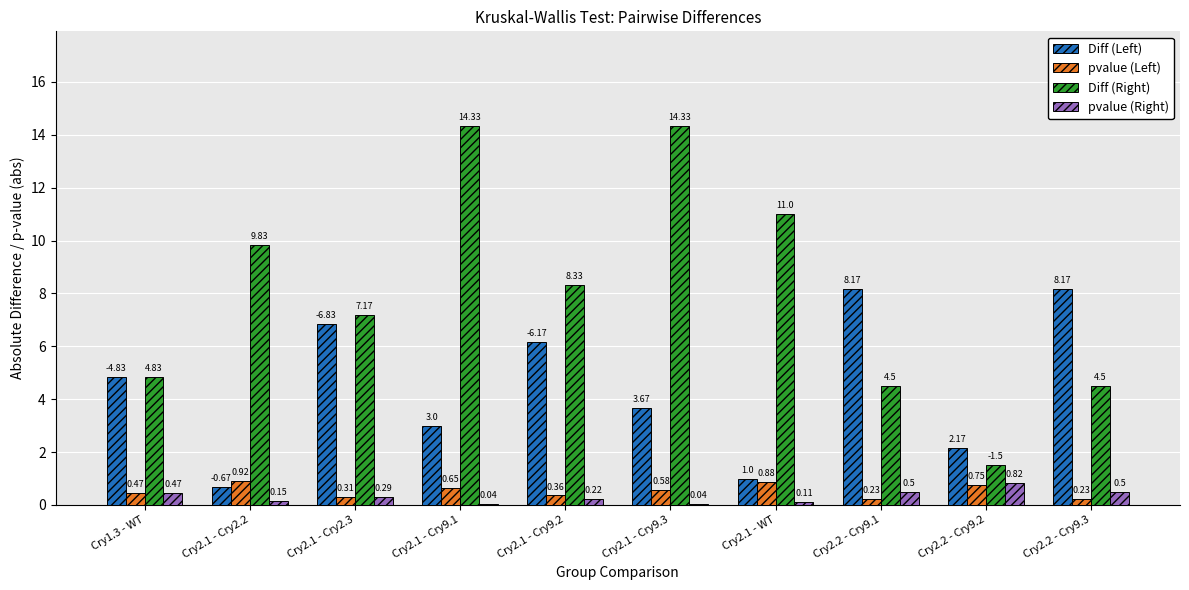

What is the sum of the pvalue (Left) values at Cry2.2 - Cry9.2 and Cry2.1 - WT?

1.6